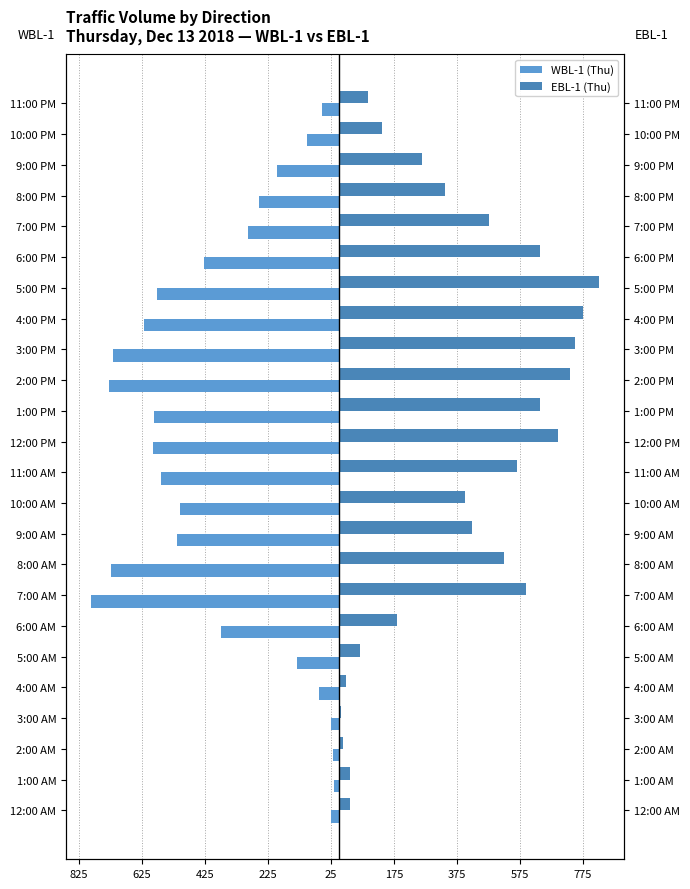

What are all the series names shown in the legend?

WBL-1 (Thu), EBL-1 (Thu)